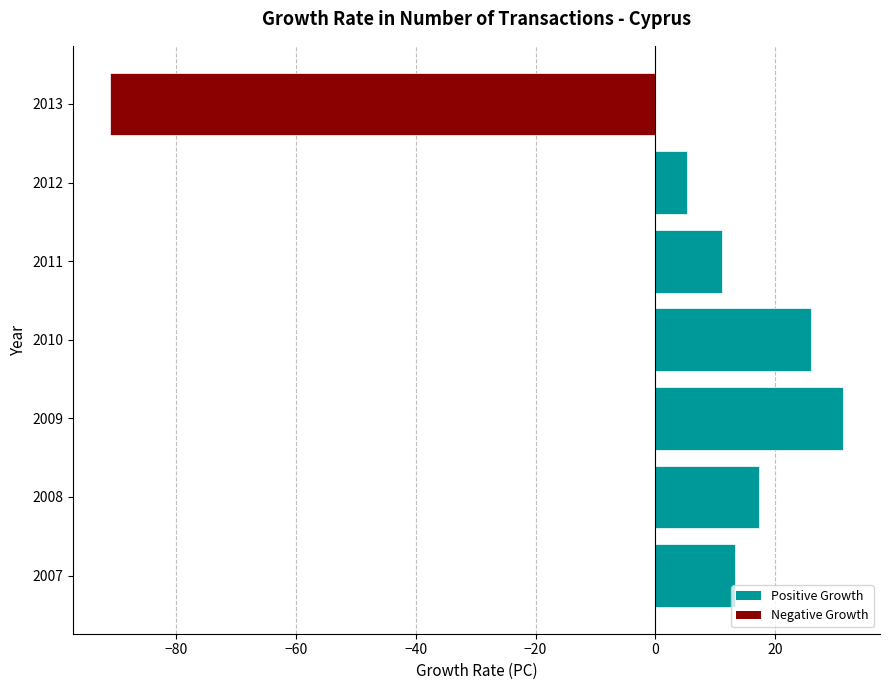

How many values are above zero?

6